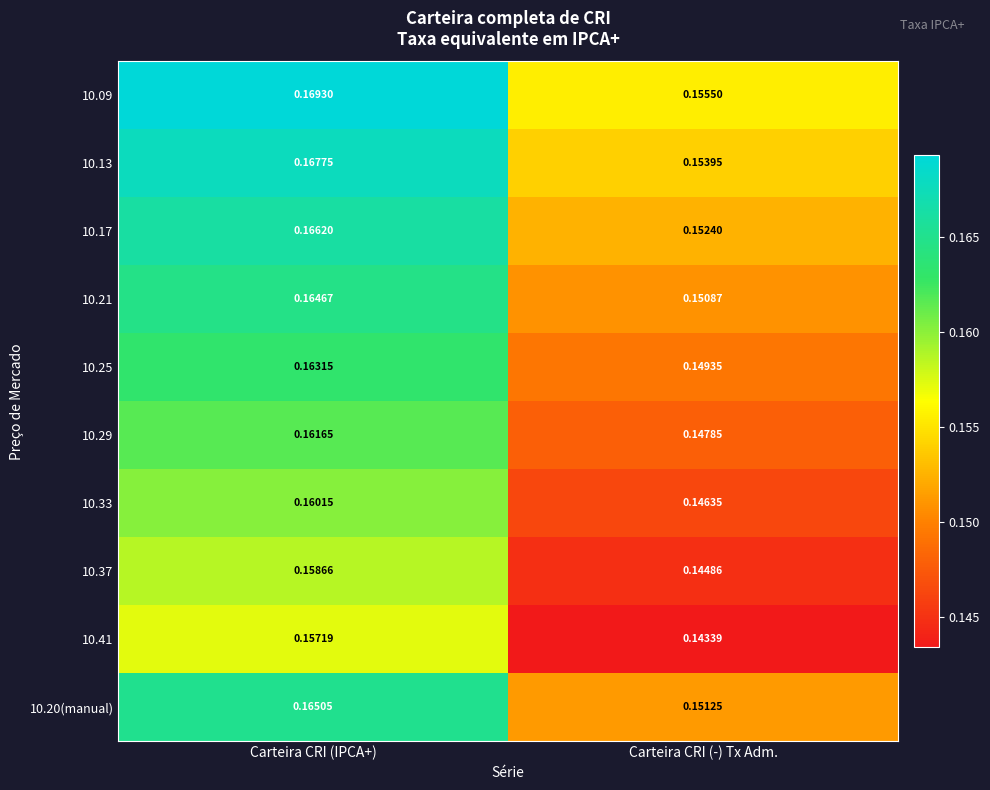

At which label is 10.09 closest to 0?

Carteira CRI (-) Tx Adm.